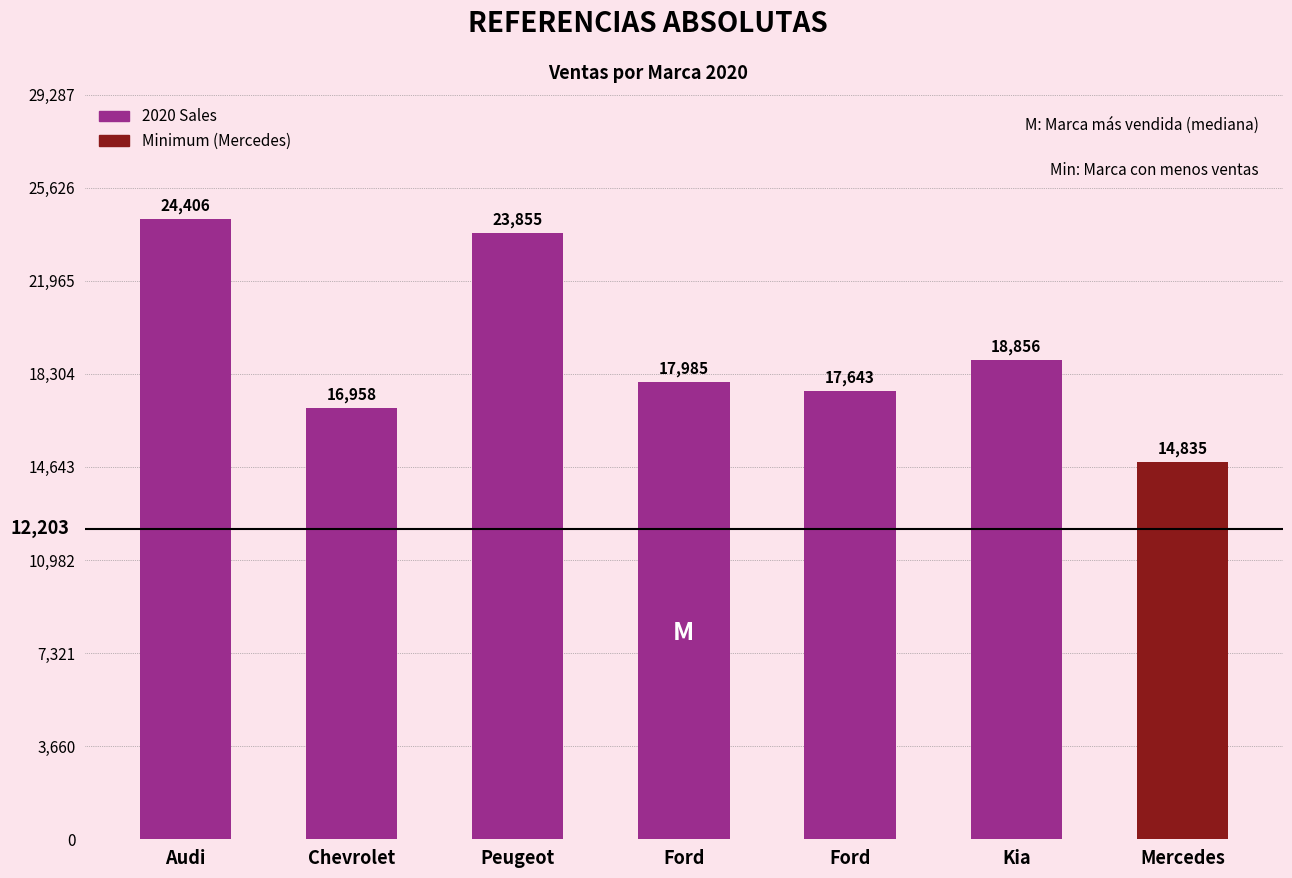

What is the difference between the maximum and minimum values?

9571